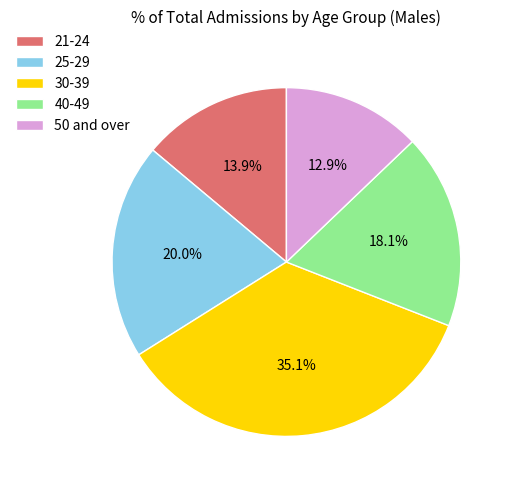

Is it true that 30-39 is 35% of the pie?

True